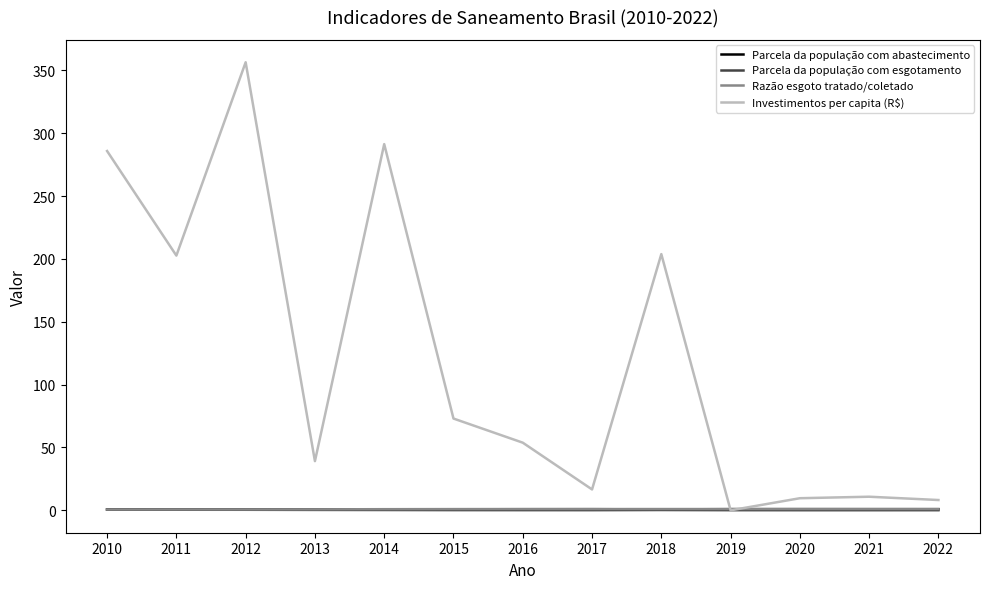

True or false: Razão esgoto tratado/coletado has a value of 0.7 at 2011.

True